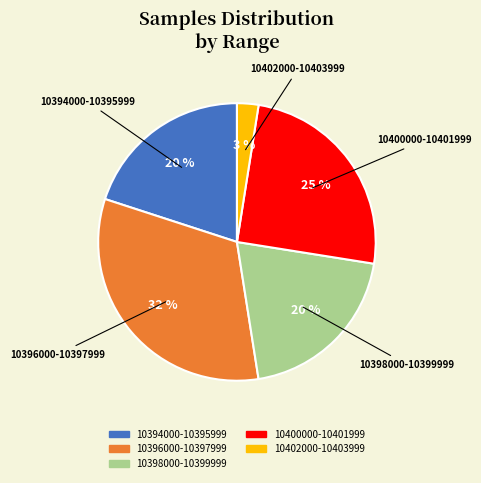

Does any single category account for the majority?

No